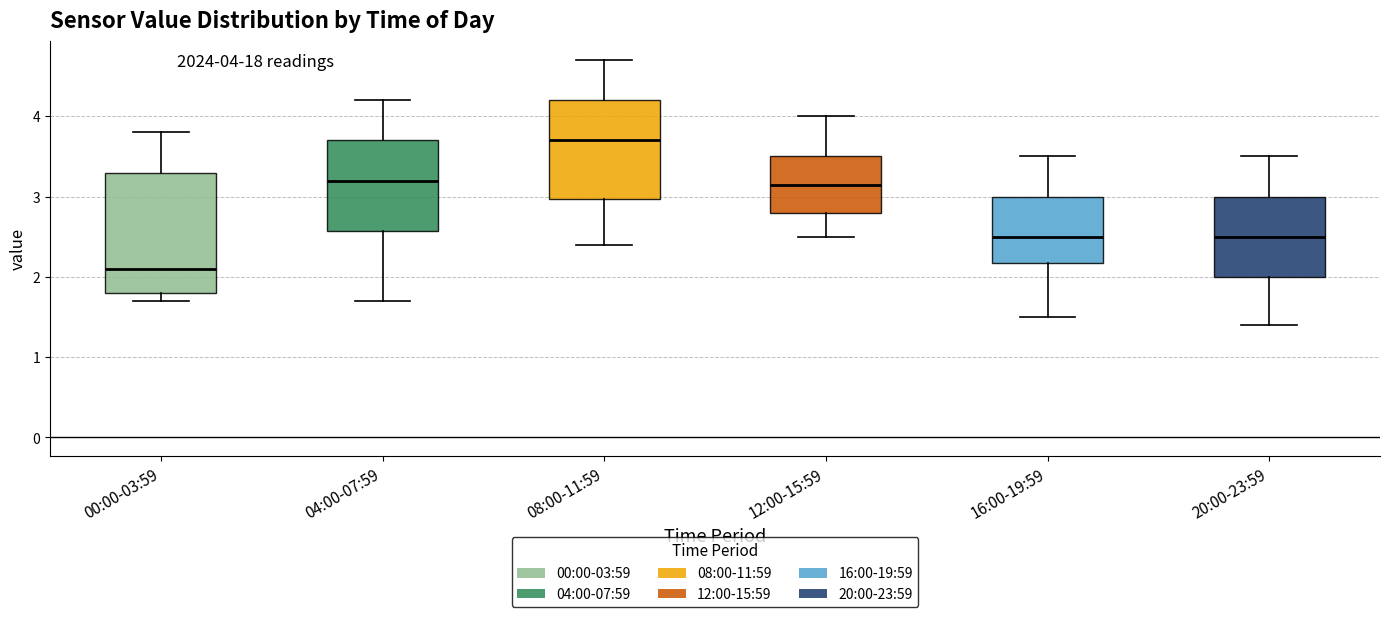

Reading left to right, read every box against the y-axis: the position of its median line, the range the box covers, and the ends of its whiskers. The values are not printed on the chart, so give them approximately, as read against the axis.

00:00-03:59: median 2.1, box 1.8 to 3.3, whiskers 1.7 to 3.8
04:00-07:59: median 3.2, box 2.6 to 3.7, whiskers 1.7 to 4.2
08:00-11:59: median 3.7, box 3.0 to 4.2, whiskers 2.4 to 4.7
12:00-15:59: median 3.2, box 2.8 to 3.5, whiskers 2.5 to 4.0
16:00-19:59: median 2.5, box 2.2 to 3.0, whiskers 1.5 to 3.5
20:00-23:59: median 2.5, box 2.0 to 3.0, whiskers 1.4 to 3.5